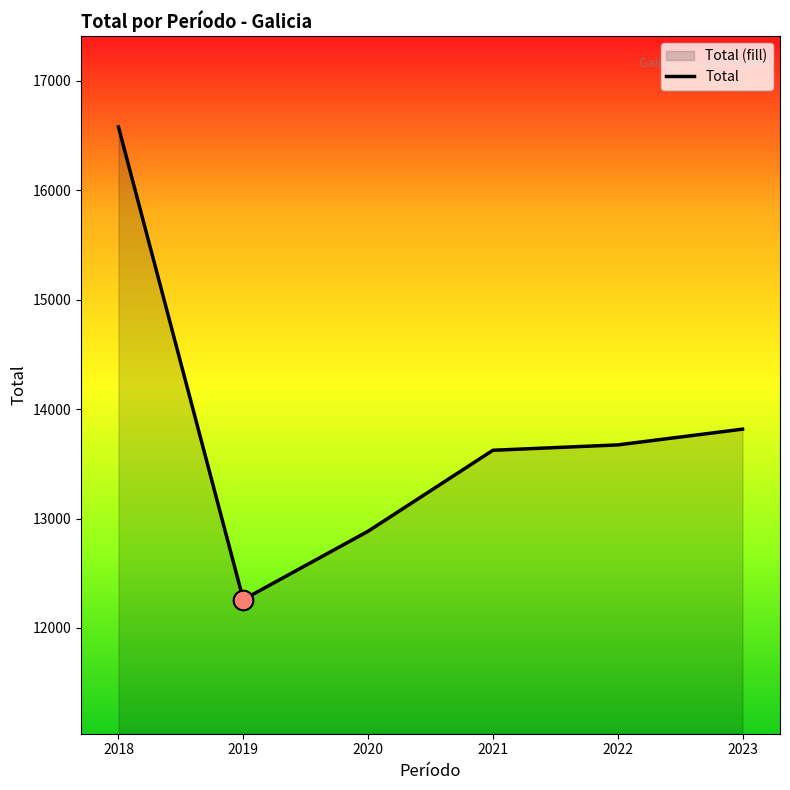

What is the ratio of the value at 2019 to the value at 2021?

0.9